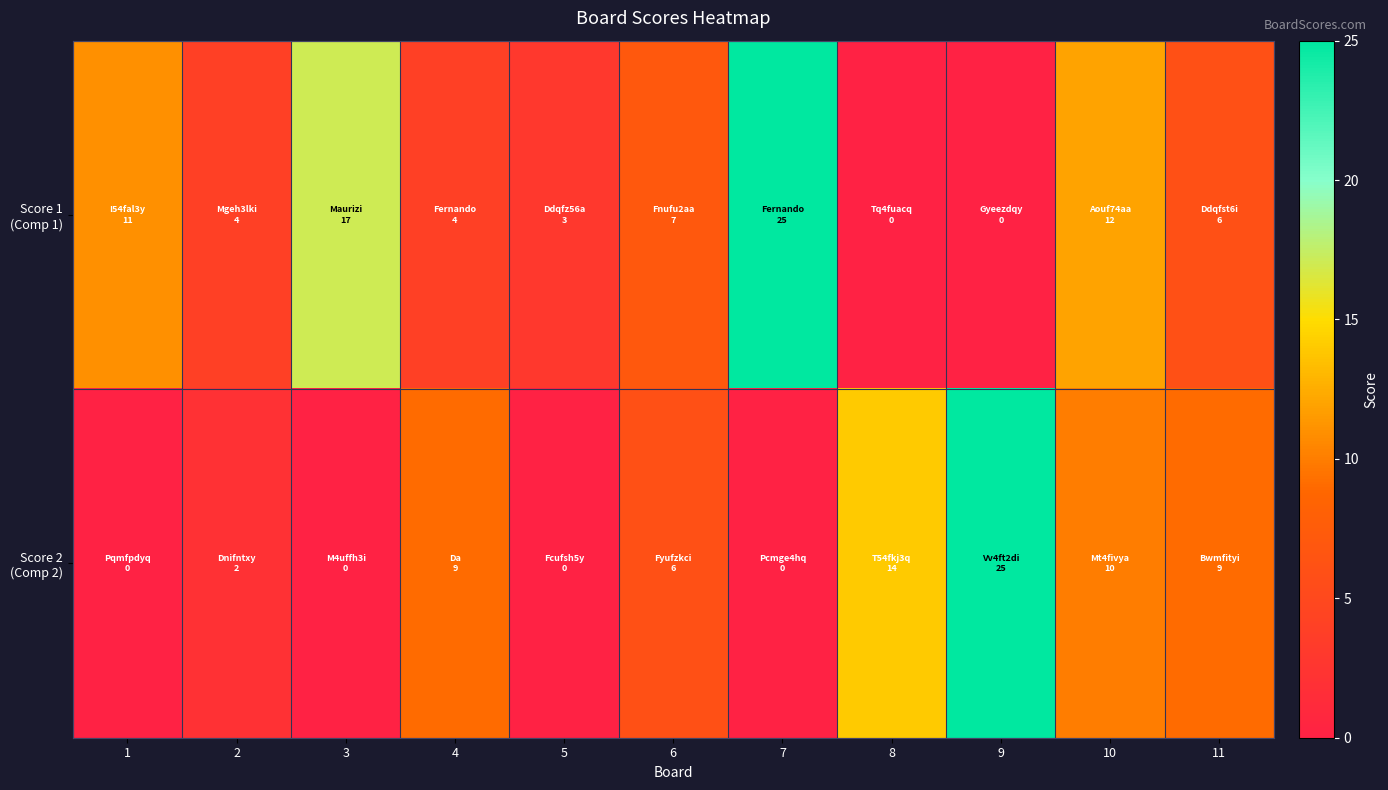

Which label corresponds to the largest value in the chart?

7